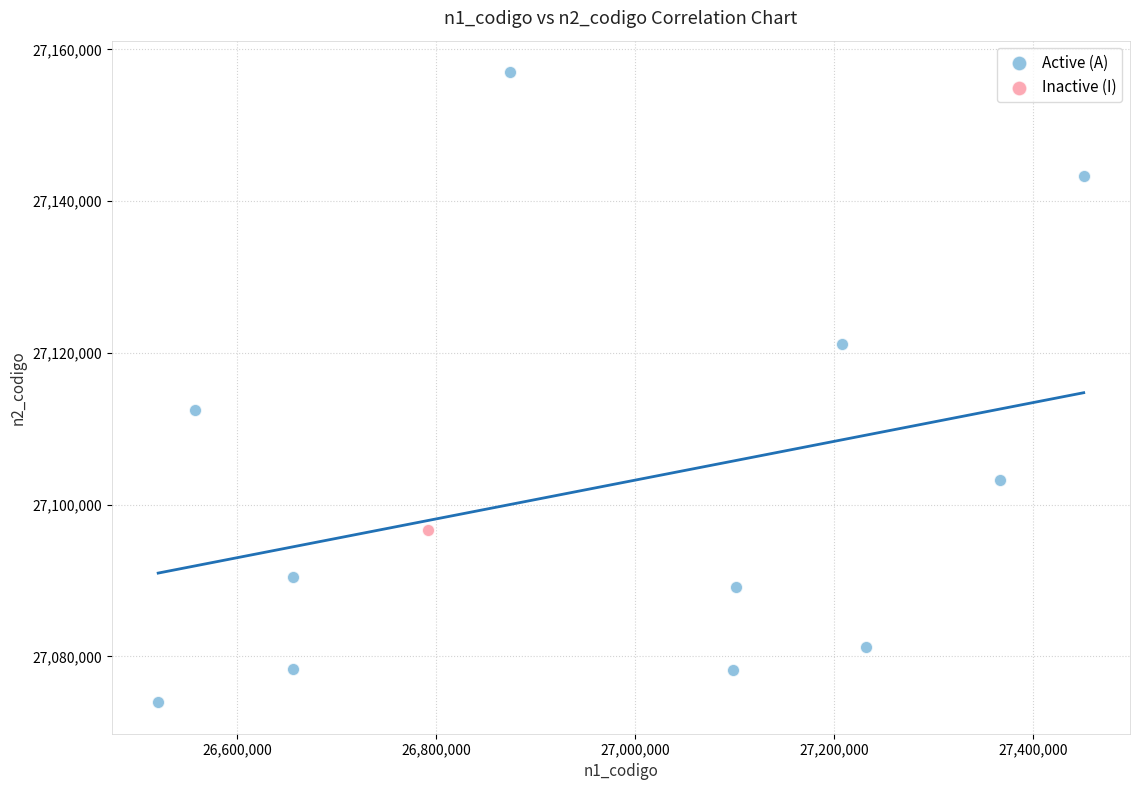

What are all the series names shown in the legend?

Active (A), Inactive (I)